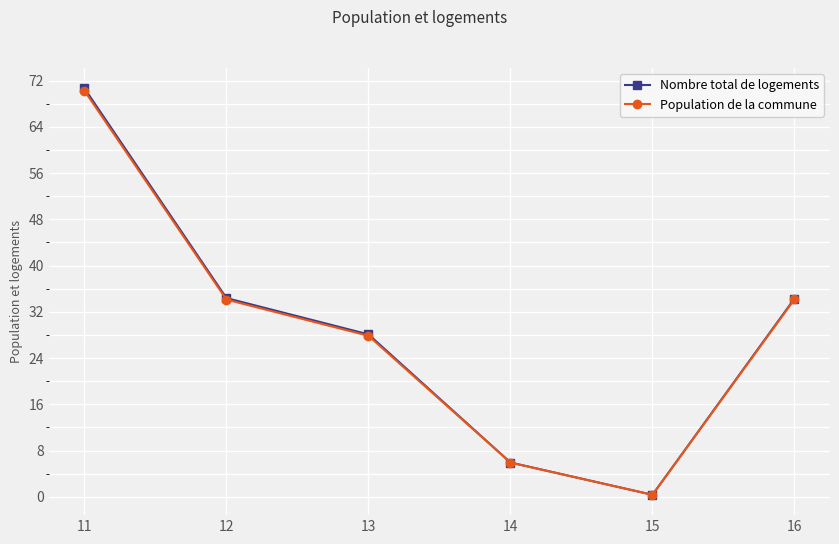

At which label does Nombre total de logements reach its minimum?

15